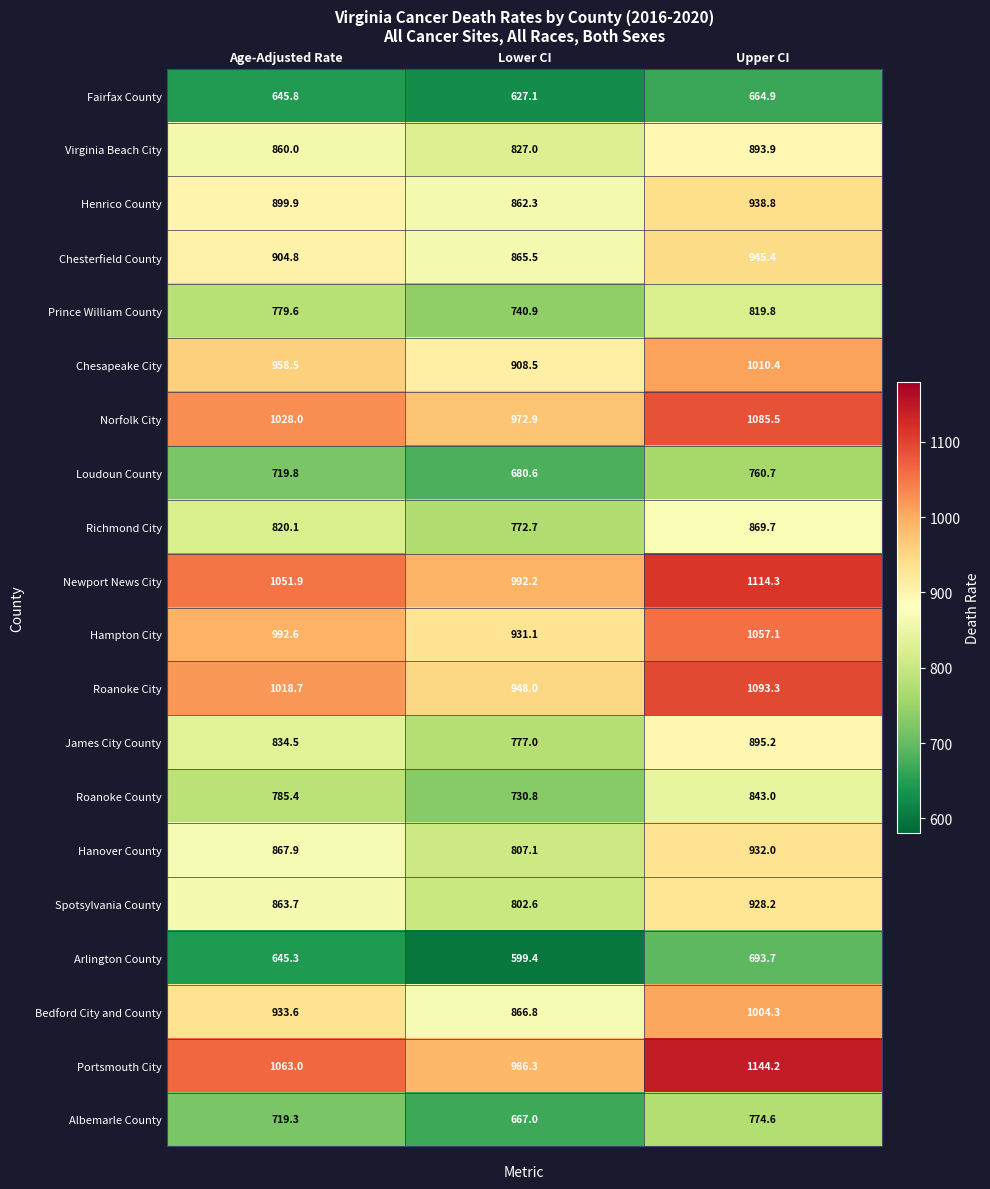

How many data points in Prince William County are less than 779?

1